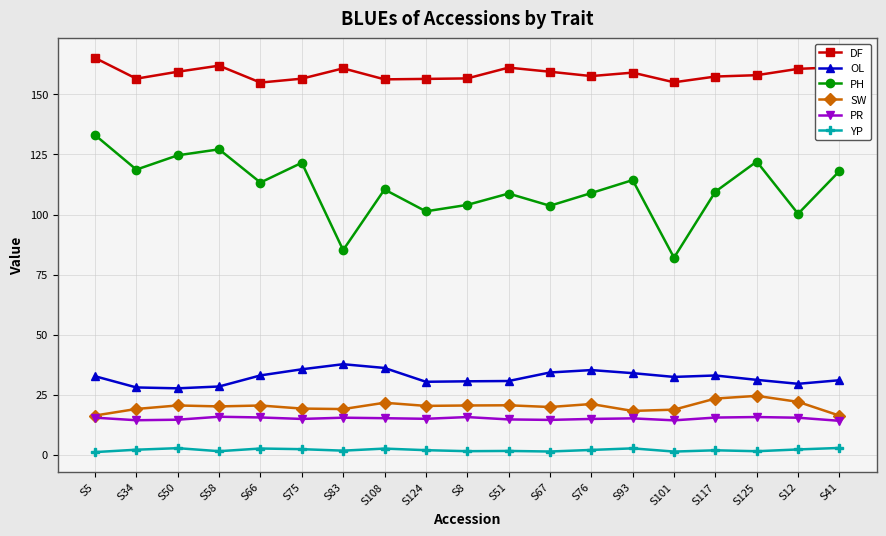

In DF, how many points are lower than both neighbors (excluding endpoints)?

5